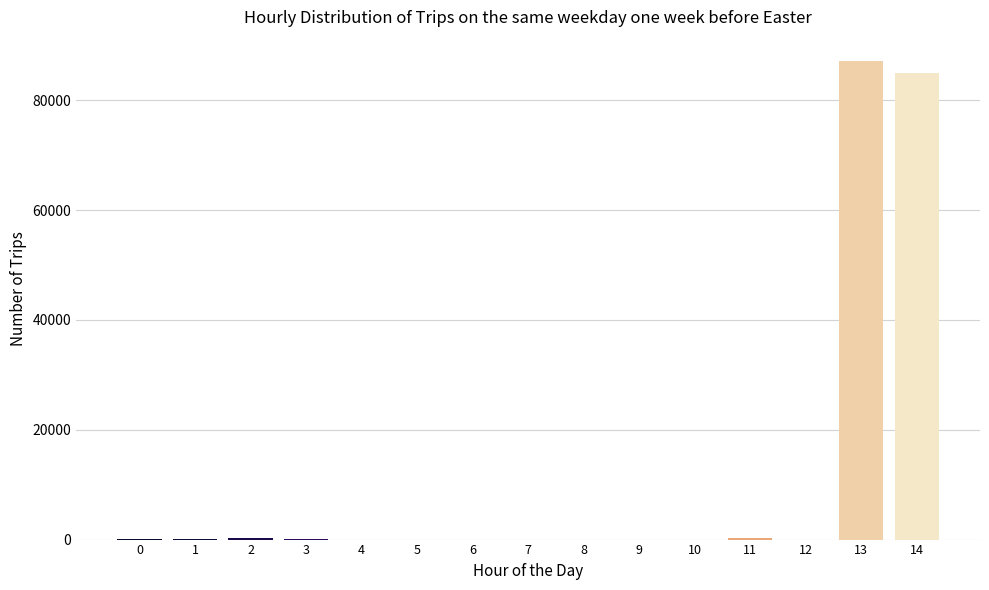

True or false: the data shows 60.0 at 0.

True